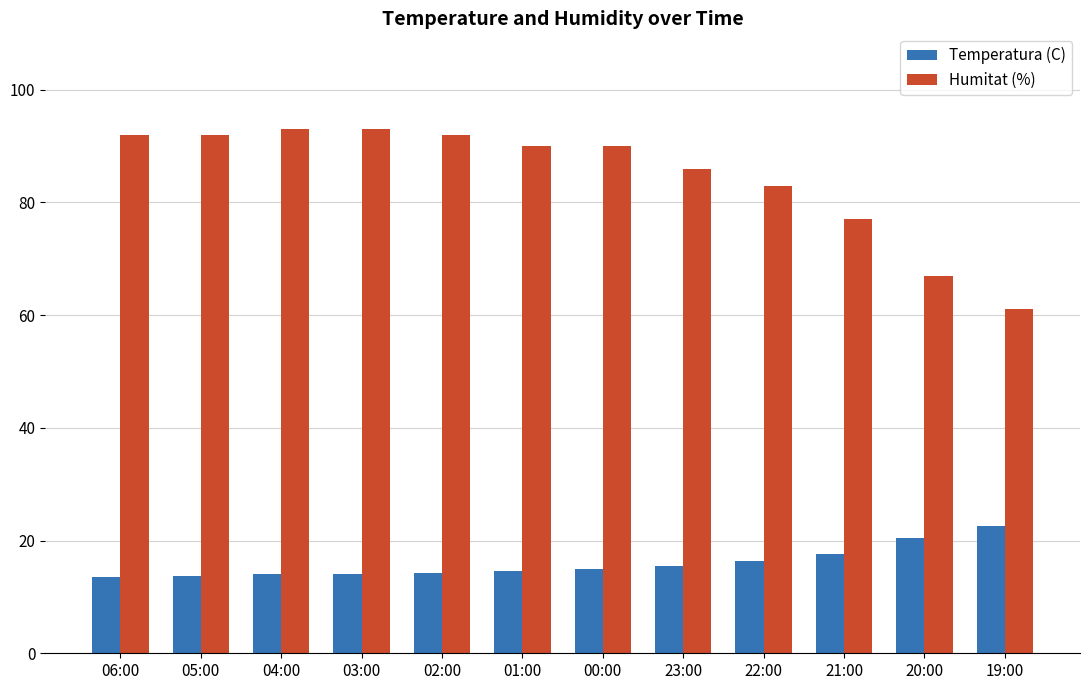

Is the value of Temperatura (C) at 22:00 greater than the value of Humitat (%) at 05:00?

No